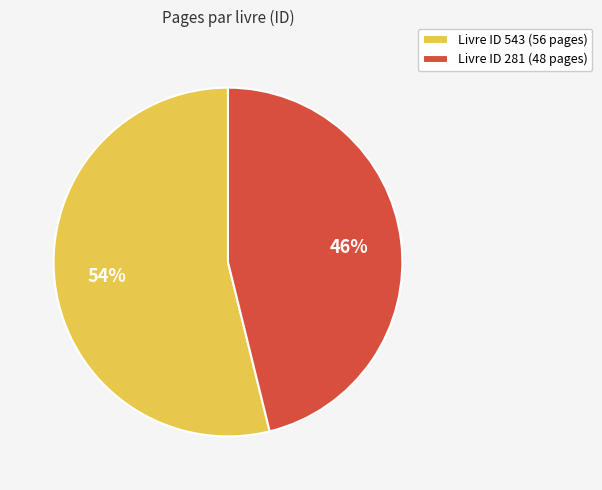

Which slice is the smallest?

Livre ID 281 (48 pages)